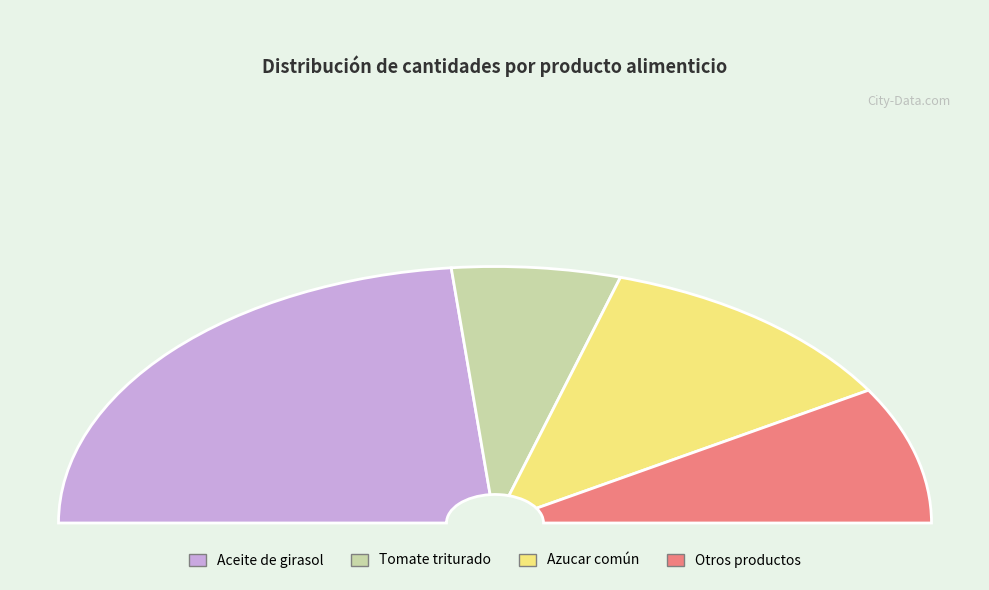

Is it true that Nuez Moscada is 0% of the pie?

True